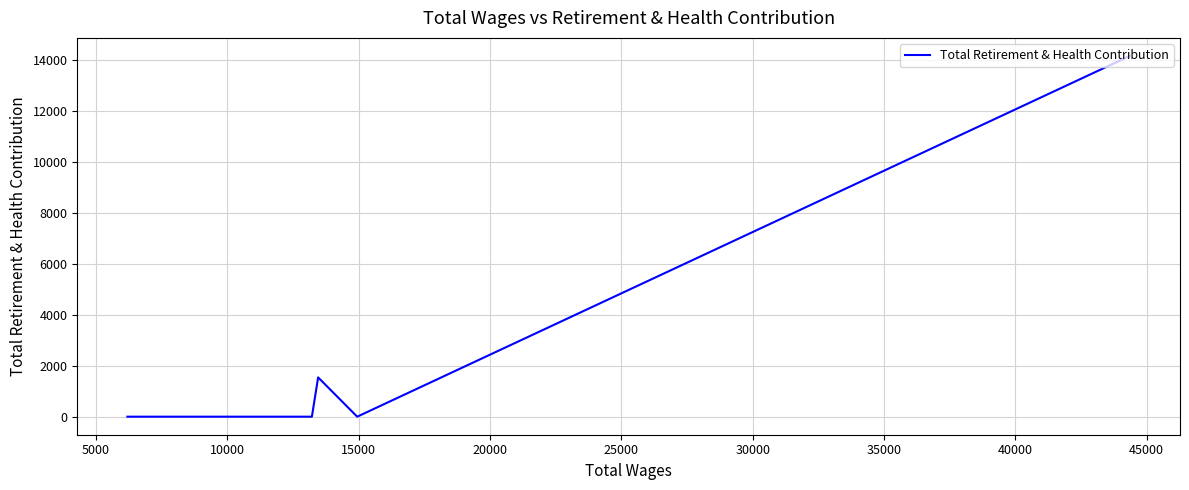

What is the difference between the maximum and minimum values?

14143